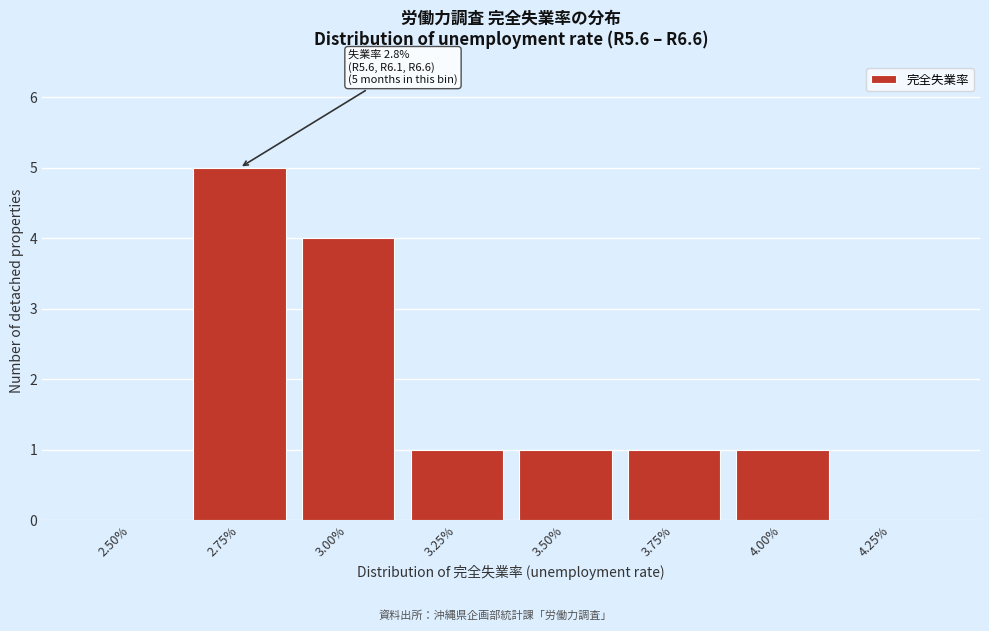

Reading left to right, list all the values displayed in this chart.

2.50%=0	2.75%=5	3.00%=4	3.25%=1	3.50%=1	3.75%=1	4.00%=1	4.25%=0